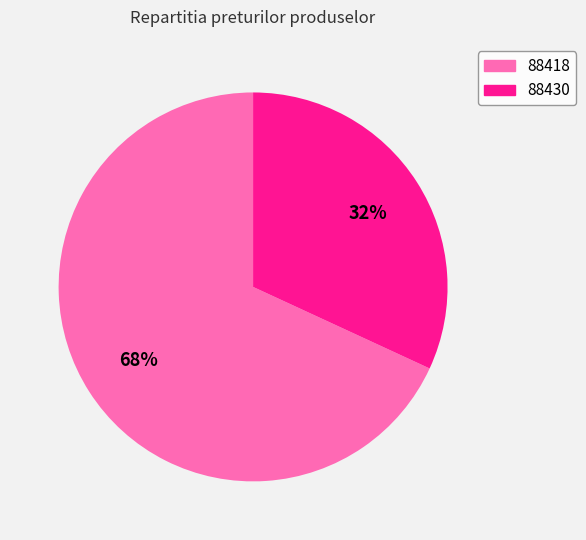

To the nearest percent, what is the combined percentage of 88430 and 88418?

100%